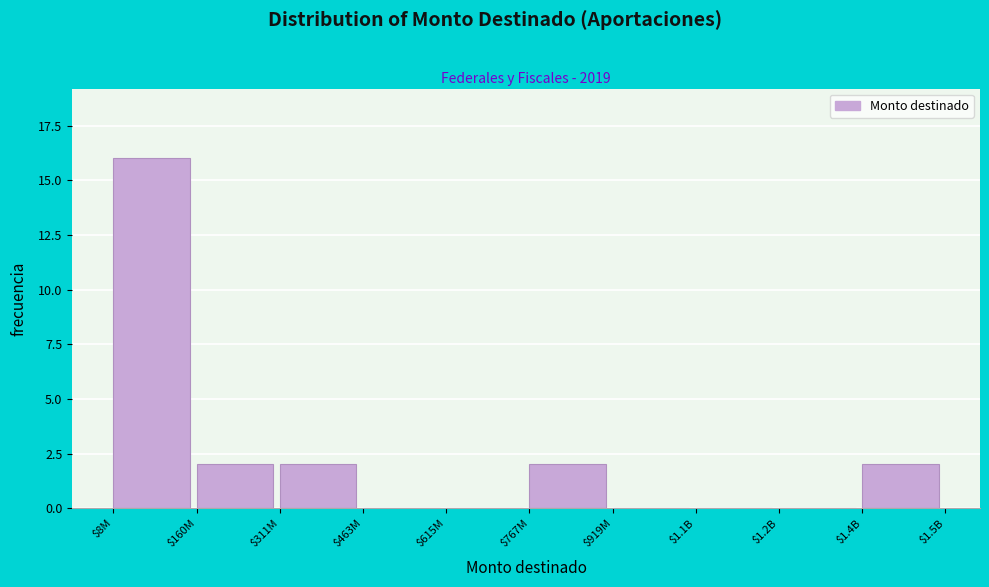

What is the greatest value displayed?

16